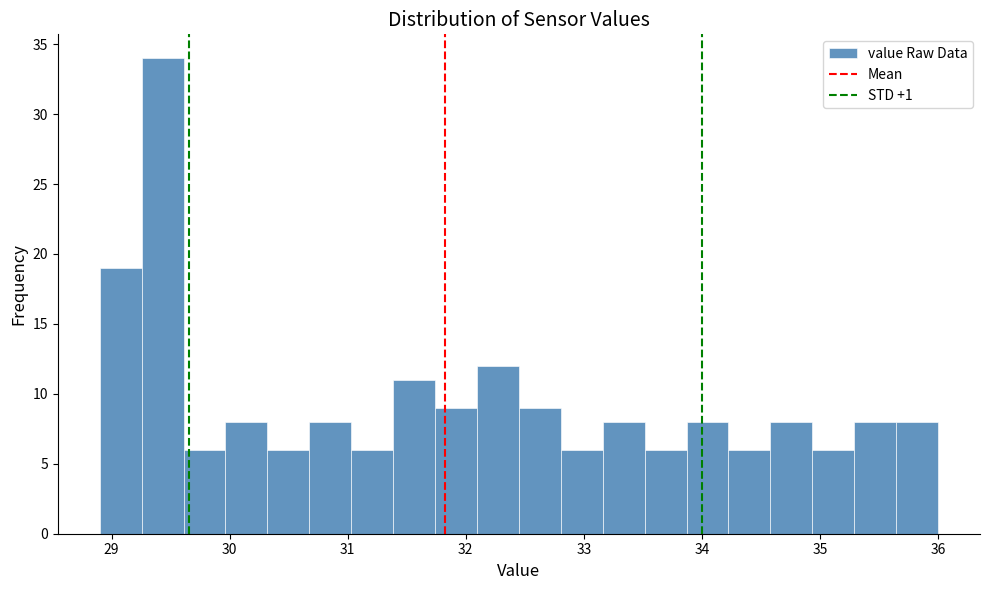

Read against the x-axis, roughly where is the centre of the tallest bar?

29.4